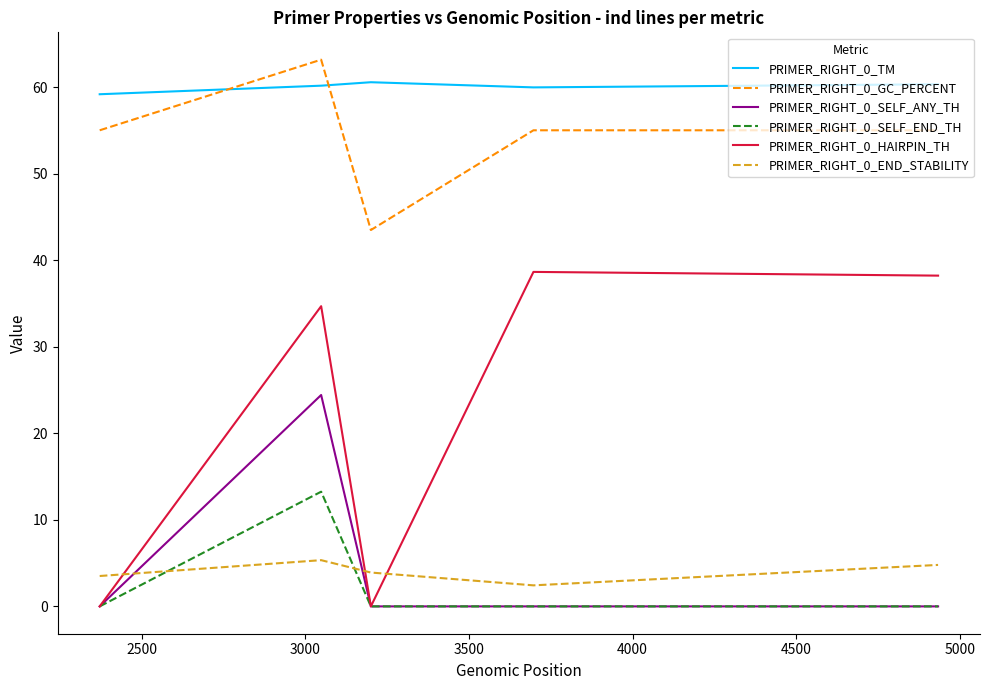

What is the average value of the PRIMER_RIGHT_0_GC_PERCENT series?

54.3